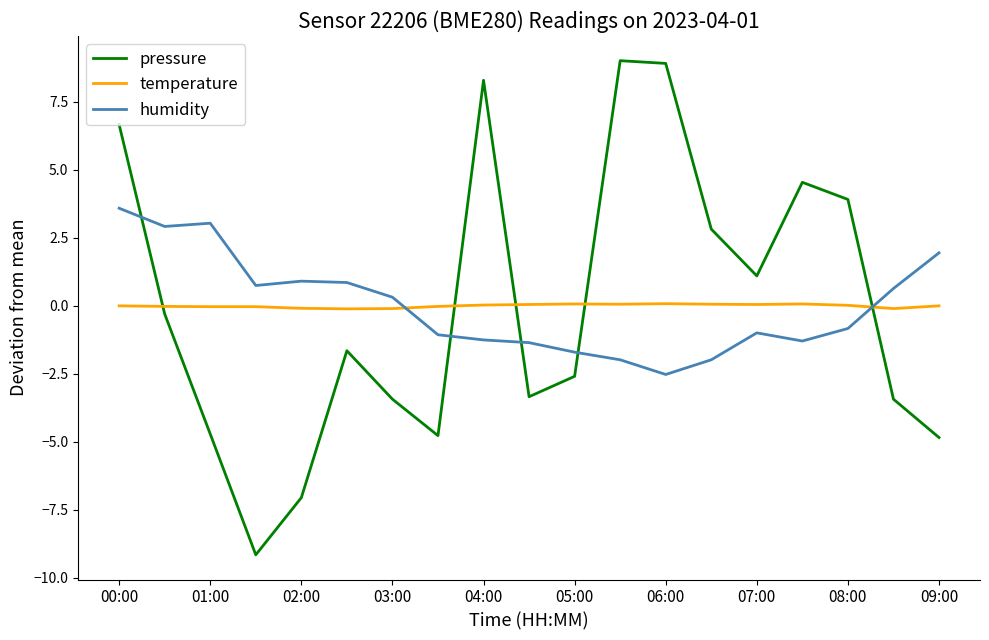

What is the greatest value displayed?

9.0